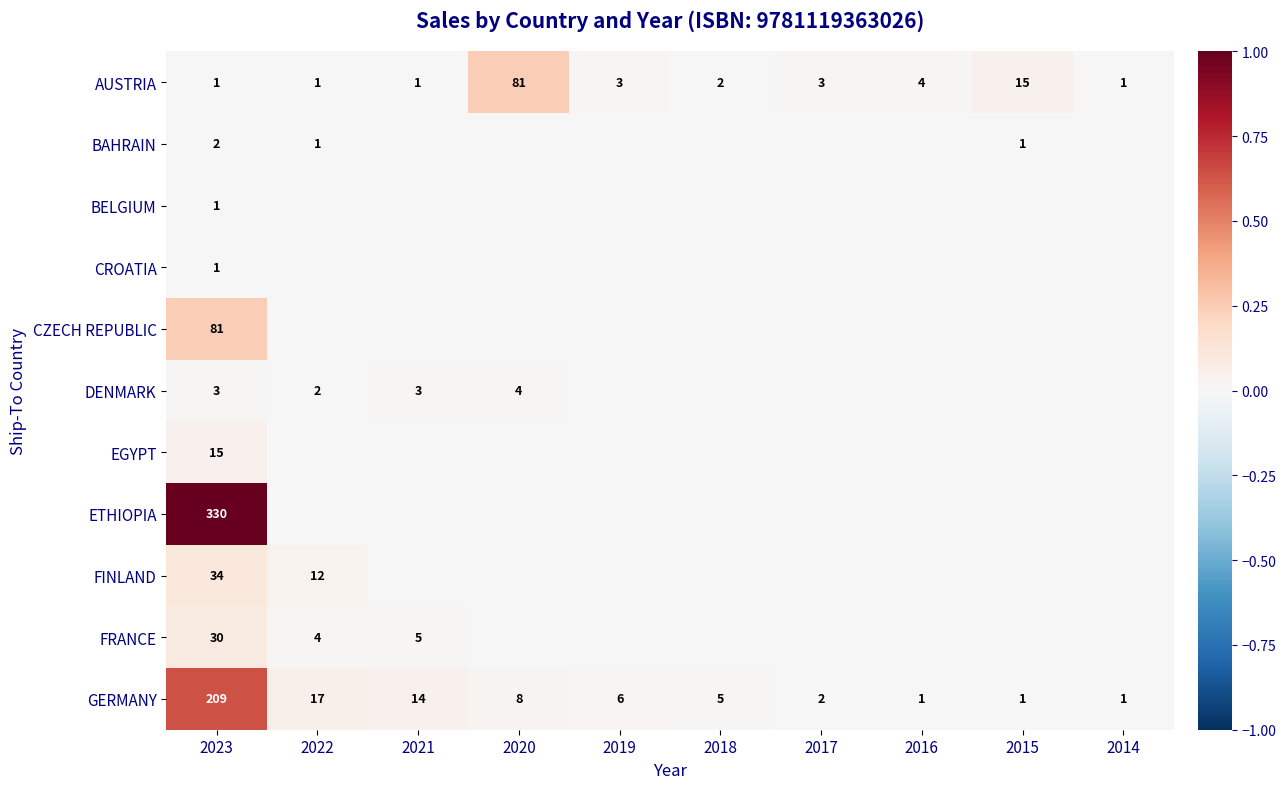

True or false: AUSTRIA has a value of 81 at 2020.

True